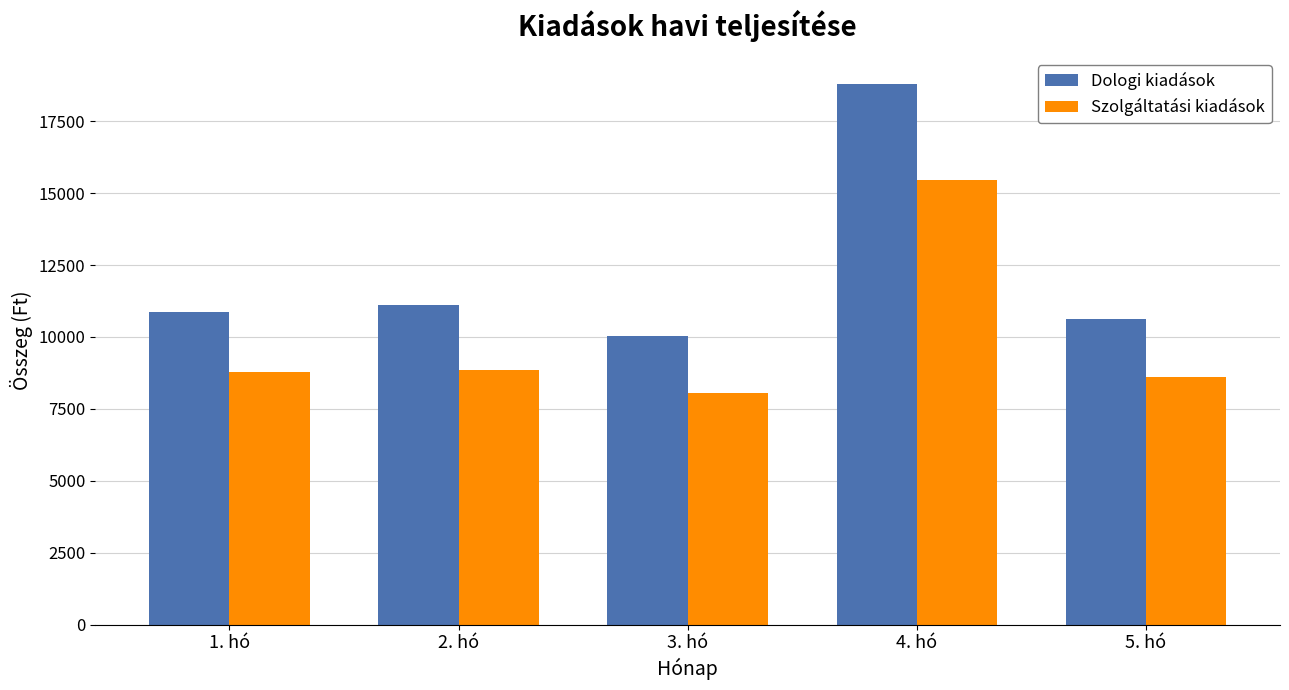

What is the maximum value shown in the chart?

18797